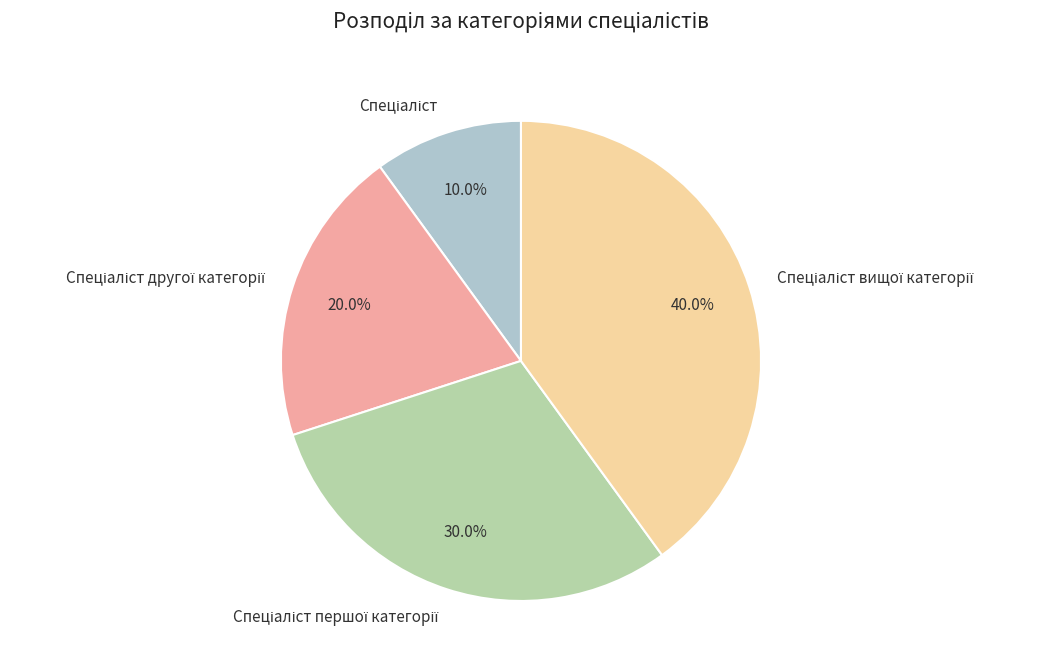

To the nearest percent, what is the average slice percentage?

25%